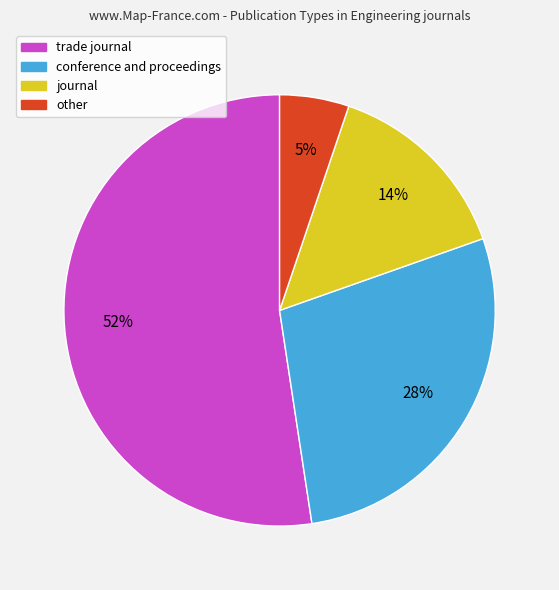

What percentage is the other slice, to the nearest percent?

5%